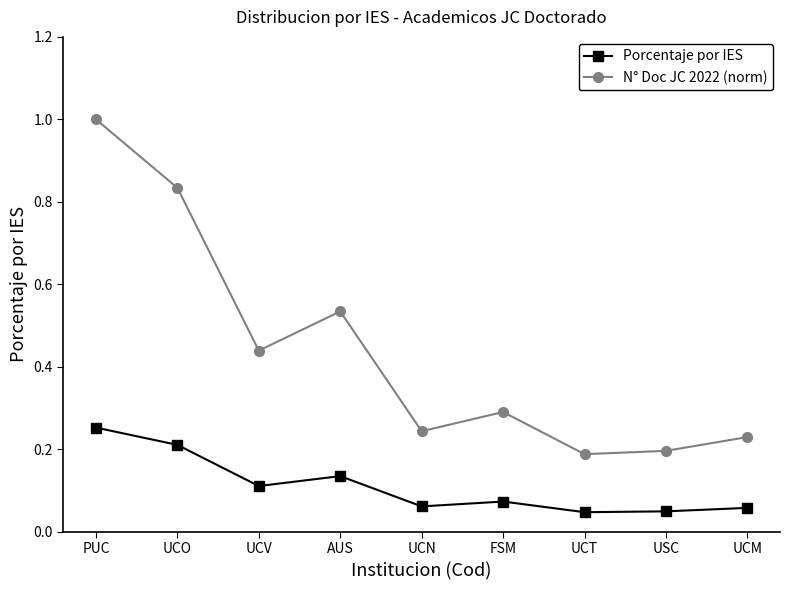

True or false: Porcentaje por IES and N° Doc JC 2022 (norm) cross at least once.

False